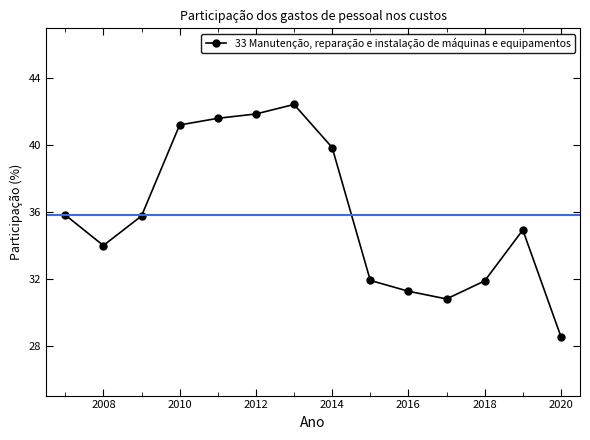

Does the chart have visible grid lines?

No